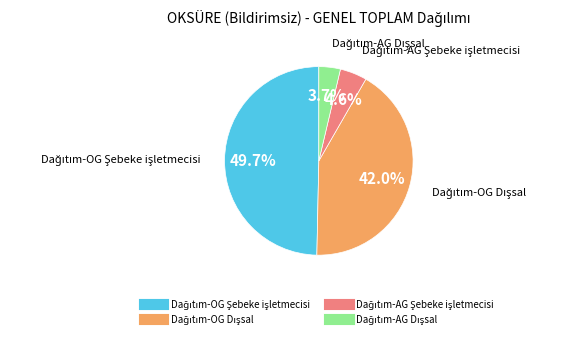

Is there any slice that represents more than half of the pie?

No